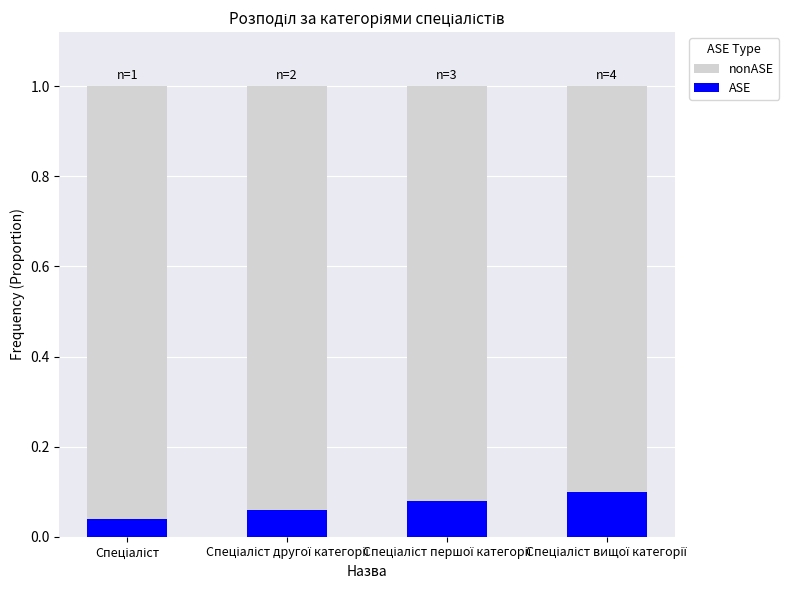

How many ASE values are between 0 and 1?

4